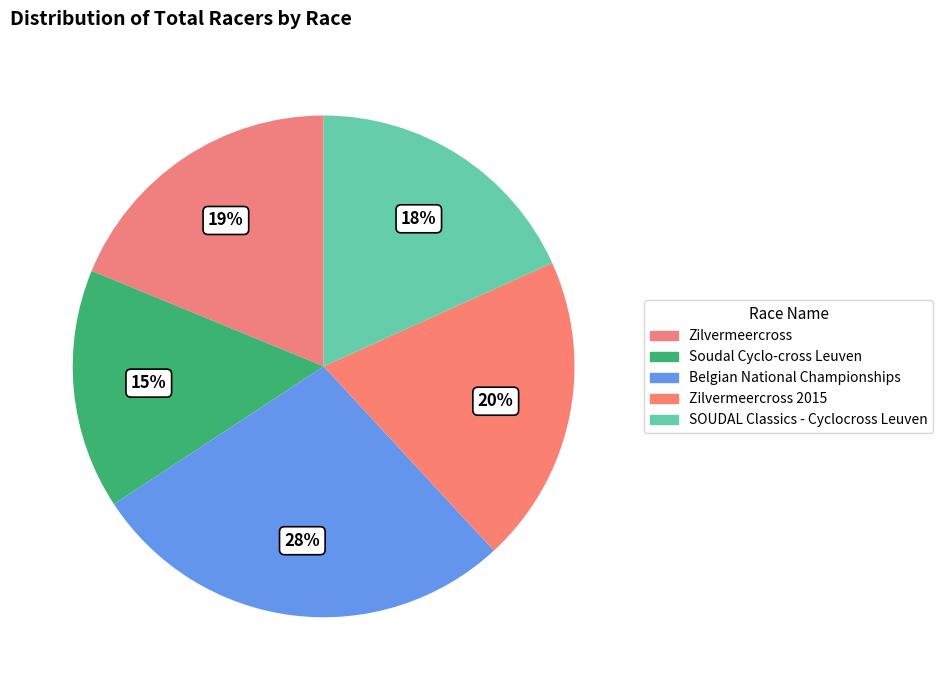

How many segments does this pie chart have?

5